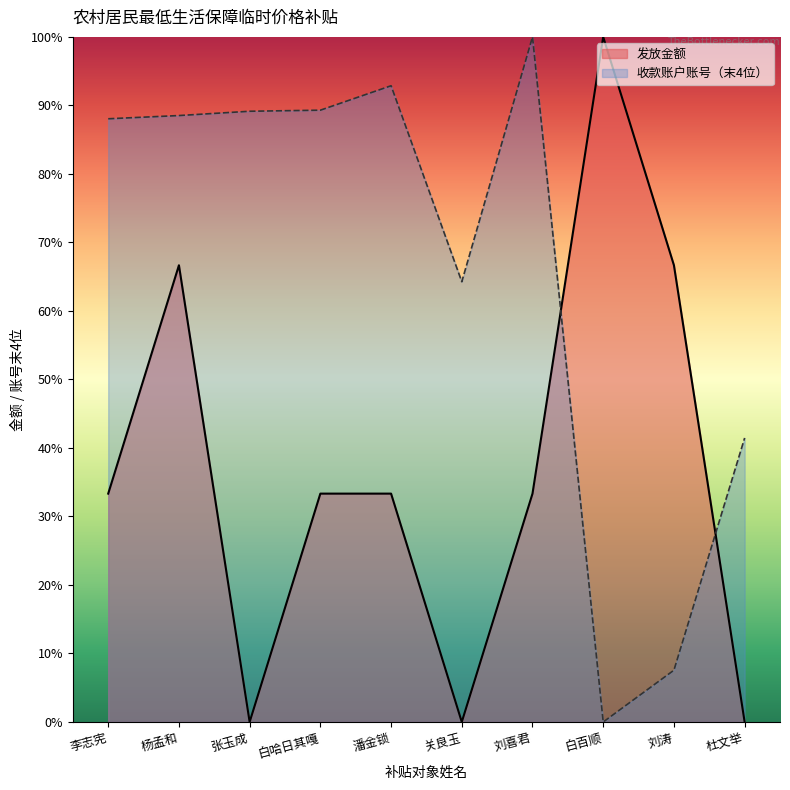

Rank the series at 刘喜君 from lowest to highest value.

发放金额, 收款账户账号（末4位）